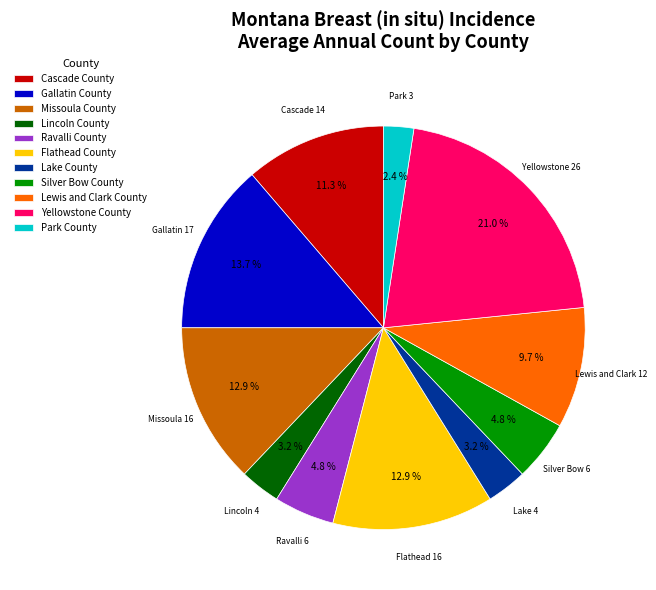

Does Park County represent more than half of the total?

No